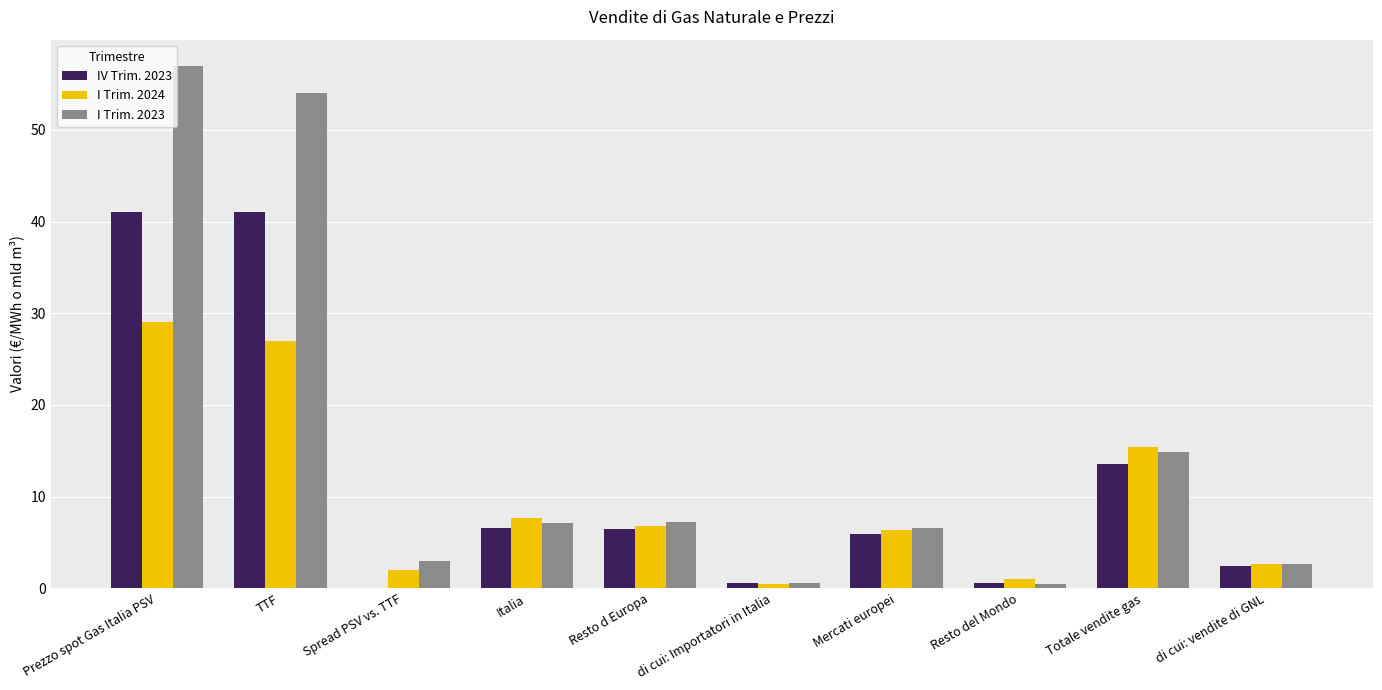

Which series changed the most between Resto d Europa and Totale vendite gas?

I Trim. 2024